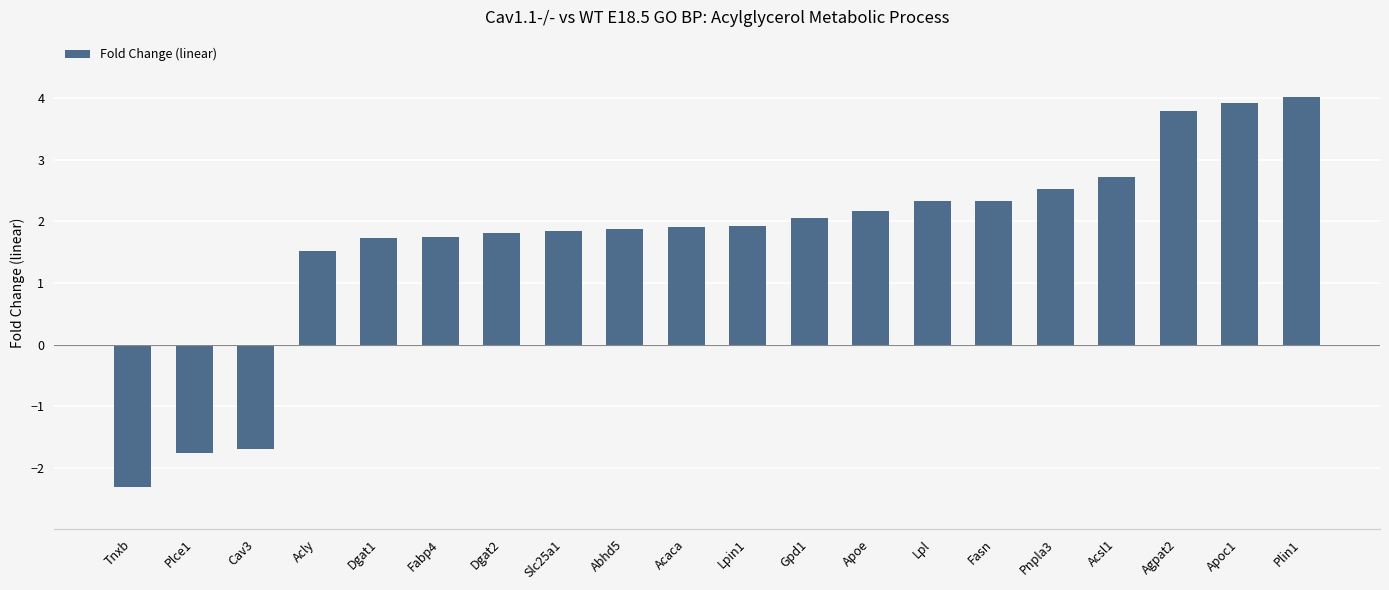

What is the sum of the values at Apoc1 and Acaca?

5.8